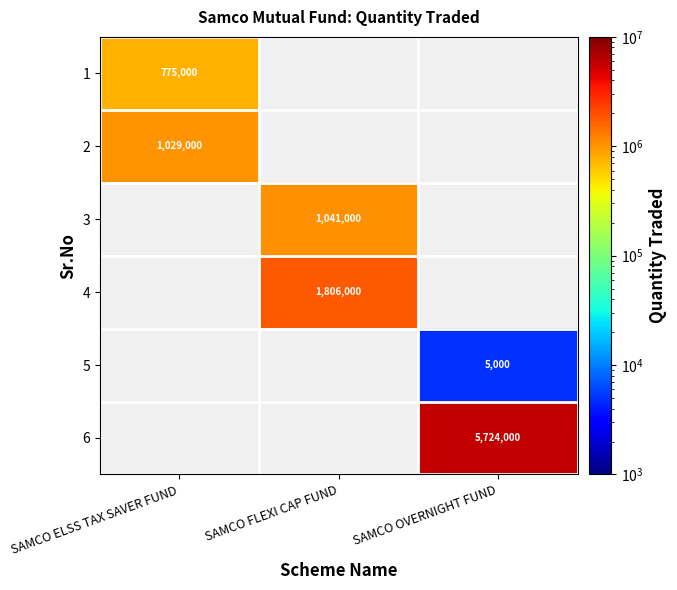

True or false: 4 has a value of 1806000 at SAMCO FLEXI CAP FUND.

True